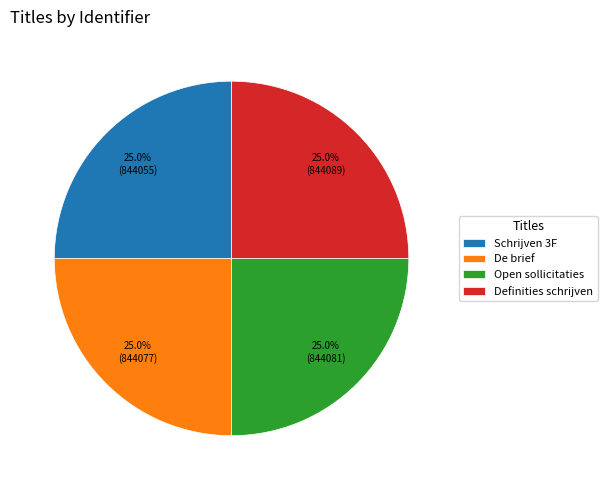

To the nearest percent, what is the combined percentage of De brief and Schrijven 3F?

50%